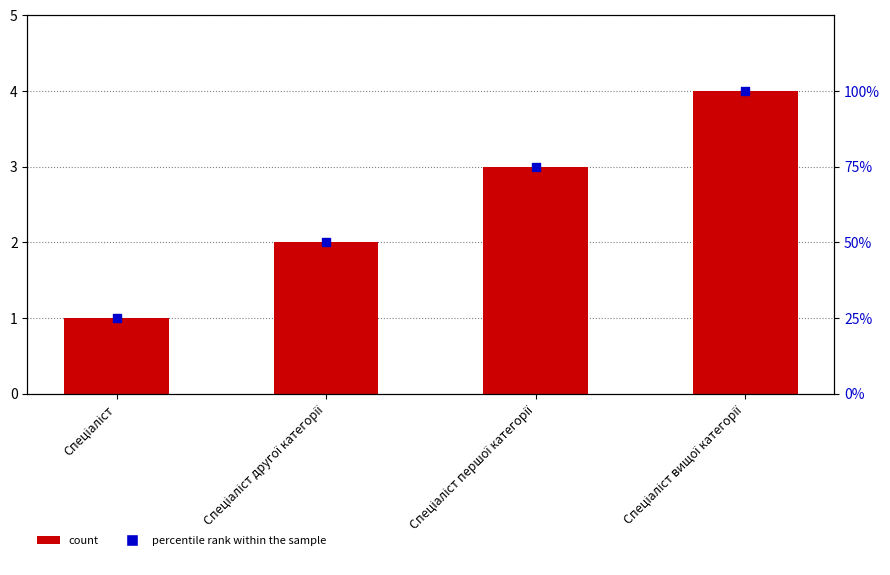

Which series reaches the minimum Y coordinate?

Ідентифікатор